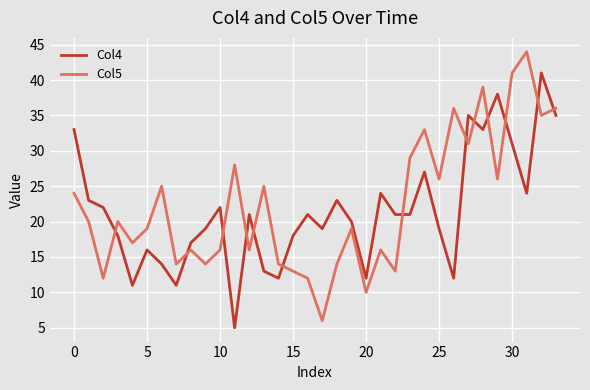

List the series in order of their overall mean, highest first.

Col5, Col4